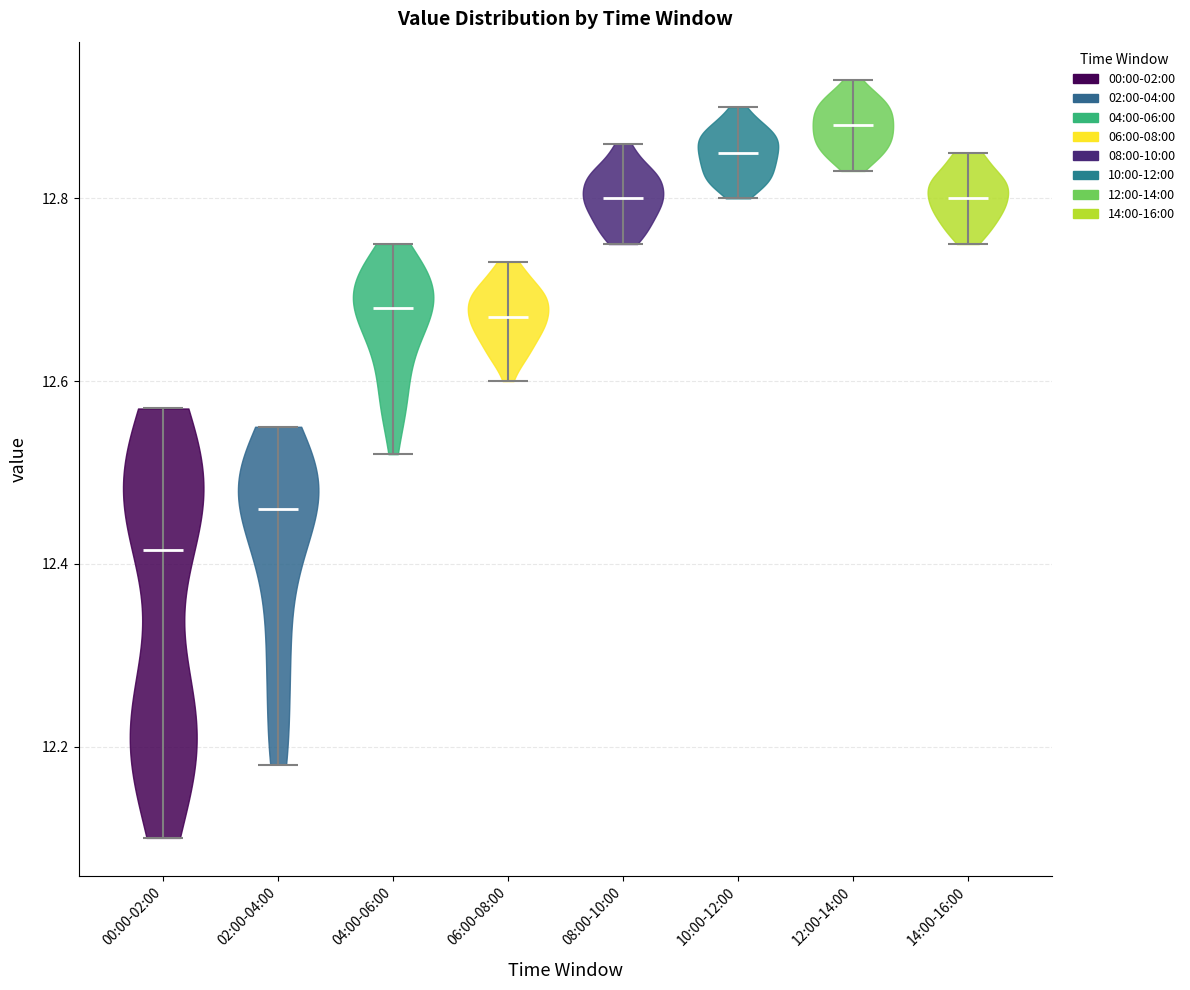

Which violin has the highest median line?

12:00-14:00